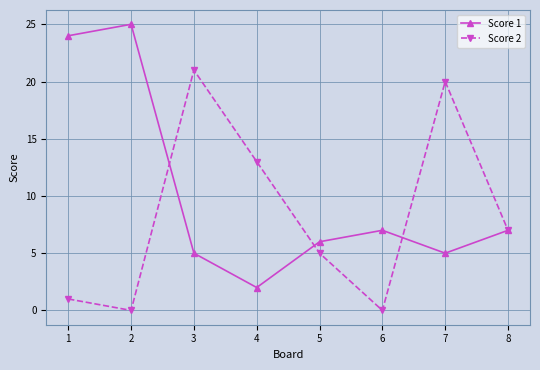

In Score 2, how many points are higher than both neighbors (excluding endpoints)?

2